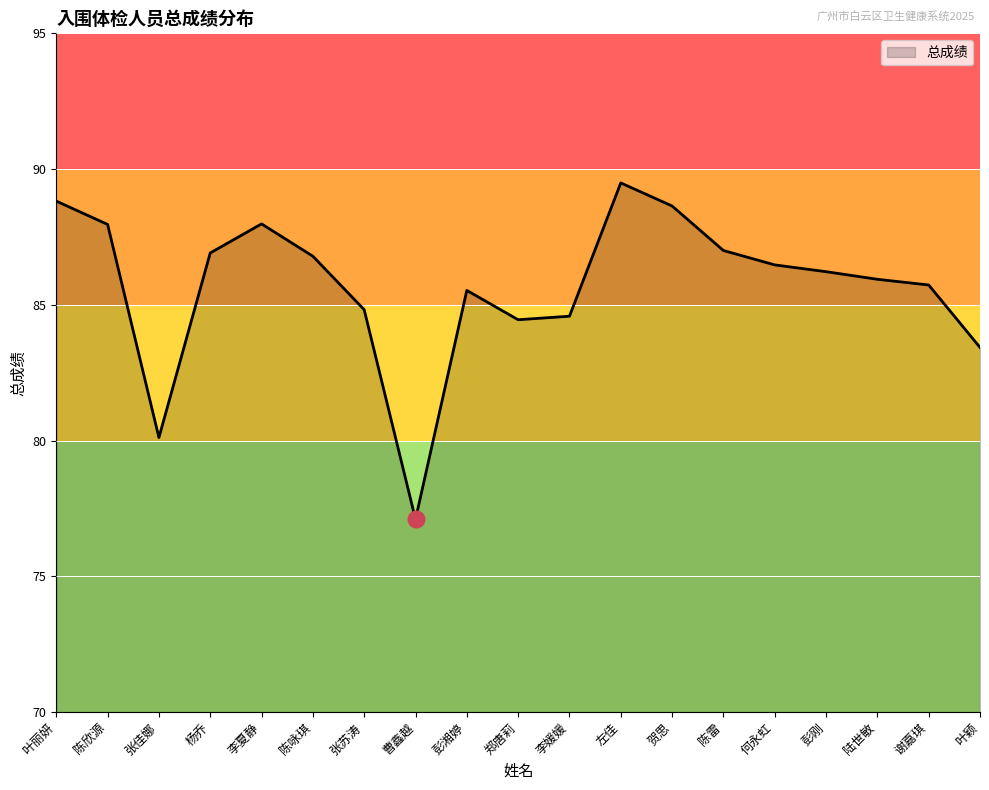

What is the difference between the maximum and minimum values?

12.4